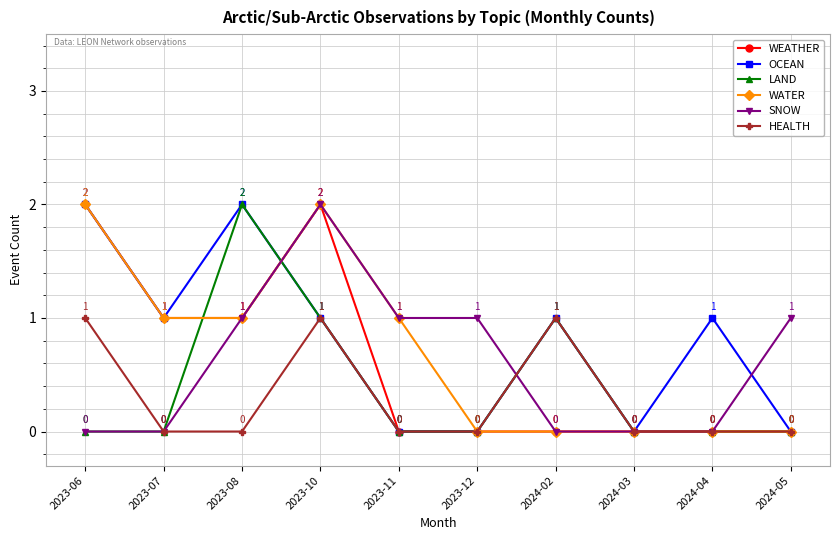

Reading left to right, list all the values displayed in this chart.

WEATHER: 2023-06=2	2023-07=1	2023-08=1	2023-10=2	2023-11=0	2023-12=0	2024-02=0	2024-03=0	2024-04=0	2024-05=0
OCEAN: 2023-06=2	2023-07=1	2023-08=2	2023-10=1	2023-11=0	2023-12=0	2024-02=1	2024-03=0	2024-04=1	2024-05=0
LAND: 2023-06=0	2023-07=0	2023-08=2	2023-10=1	2023-11=0	2023-12=0	2024-02=1	2024-03=0	2024-04=0	2024-05=0
WATER: 2023-06=2	2023-07=1	2023-08=1	2023-10=2	2023-11=1	2023-12=0	2024-02=0	2024-03=0	2024-04=0	2024-05=0
SNOW: 2023-06=0	2023-07=0	2023-08=1	2023-10=2	2023-11=1	2023-12=1	2024-02=0	2024-03=0	2024-04=0	2024-05=1
HEALTH: 2023-06=1	2023-07=0	2023-08=0	2023-10=1	2023-11=0	2023-12=0	2024-02=1	2024-03=0	2024-04=0	2024-05=0